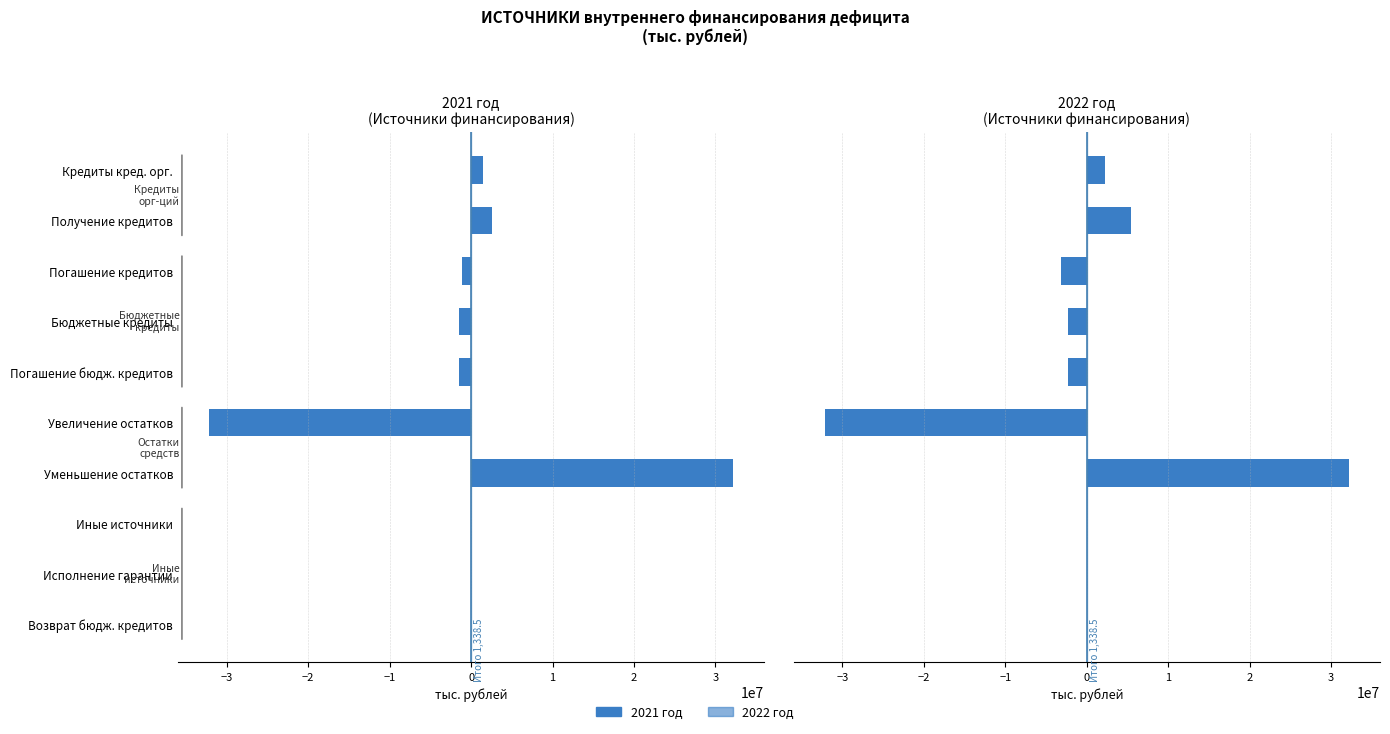

What position from the right is Возврат бюдж. кредитов?

1